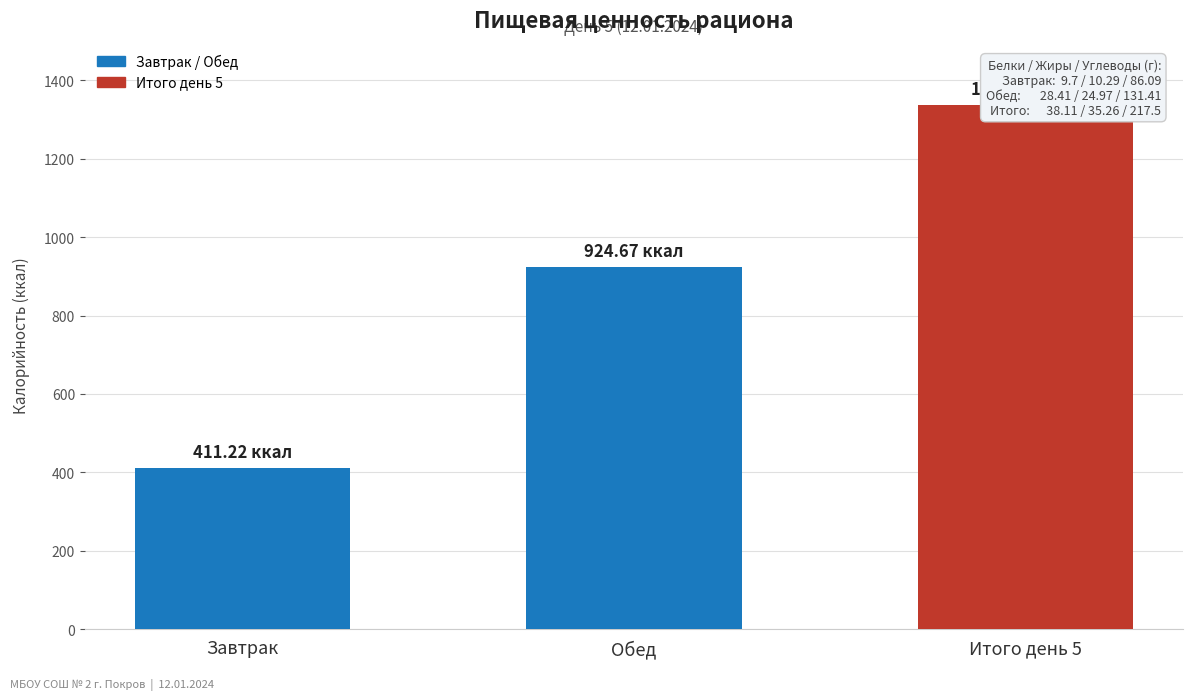

Rank the categories by value from lowest to highest.

Завтрак, Обед, Итого день 5